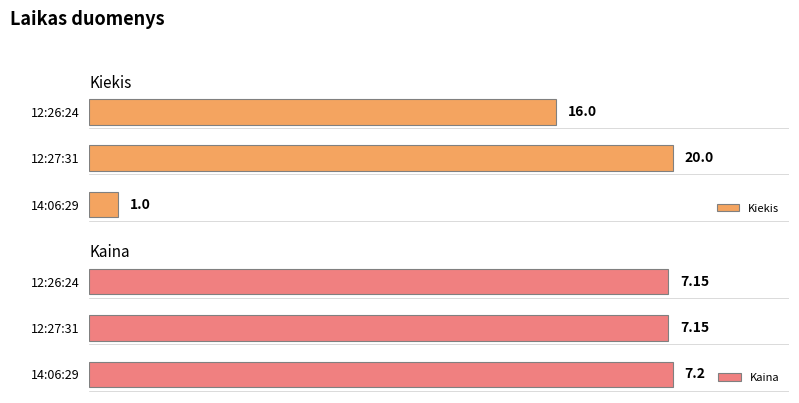

How many Kiekis values are between 1 and 20?

3